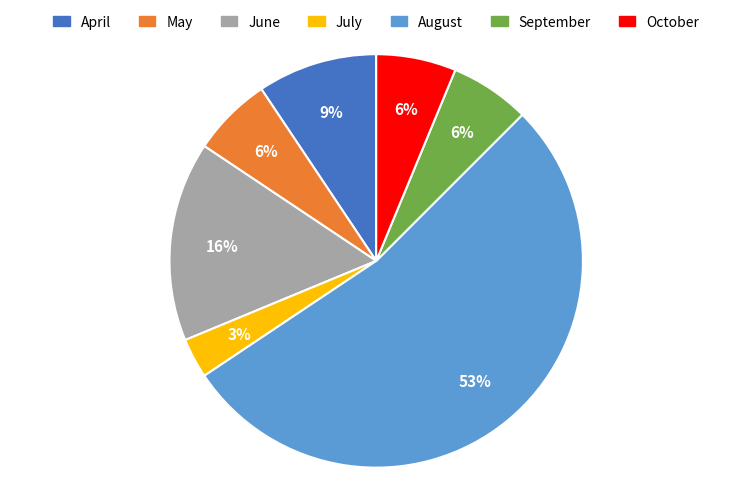

To the nearest percent, what is the average slice percentage?

14%